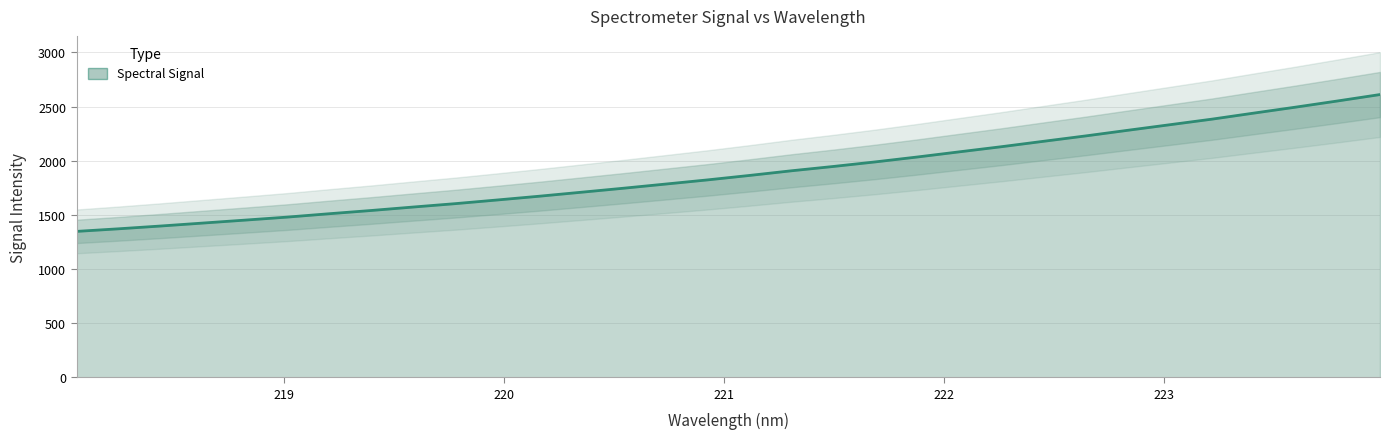

How many lines are shown in the chart?

1